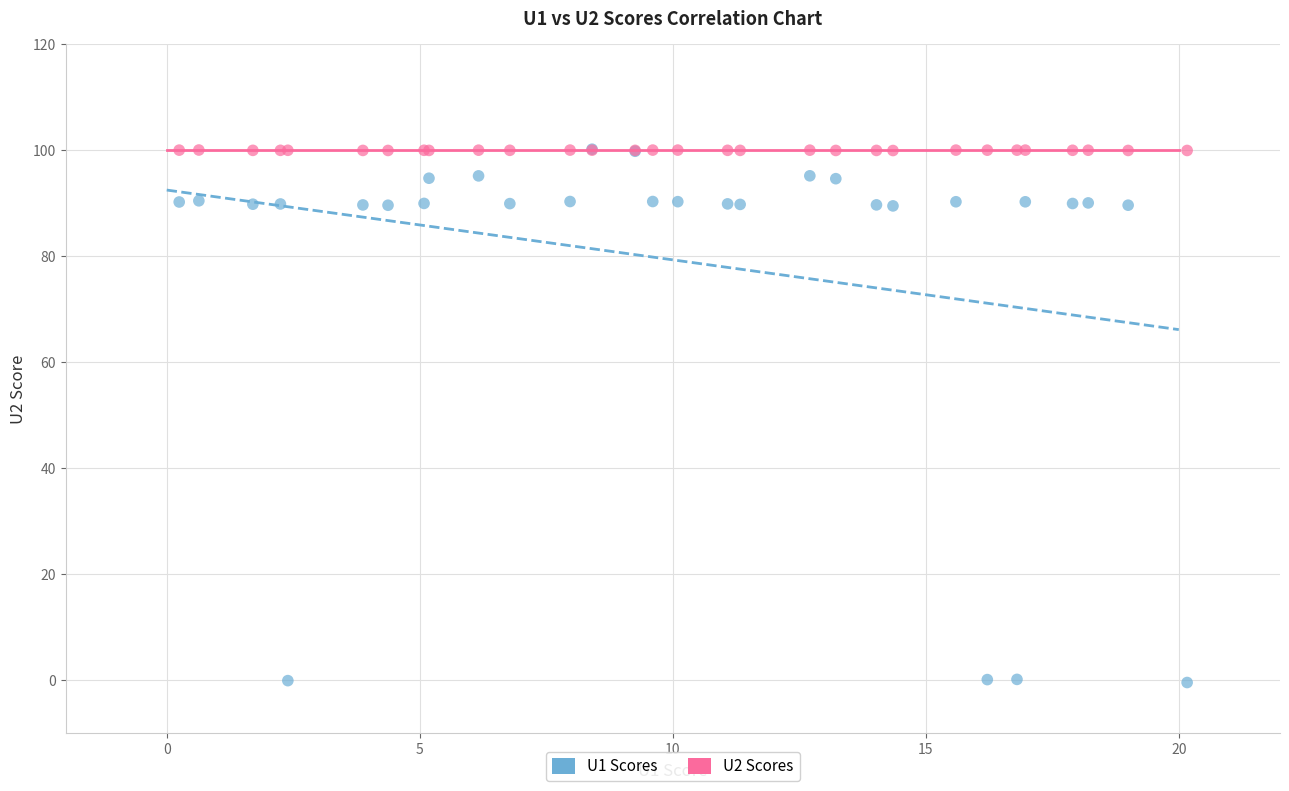

What are all the series names shown in the legend?

U1 Scores, U2 Scores